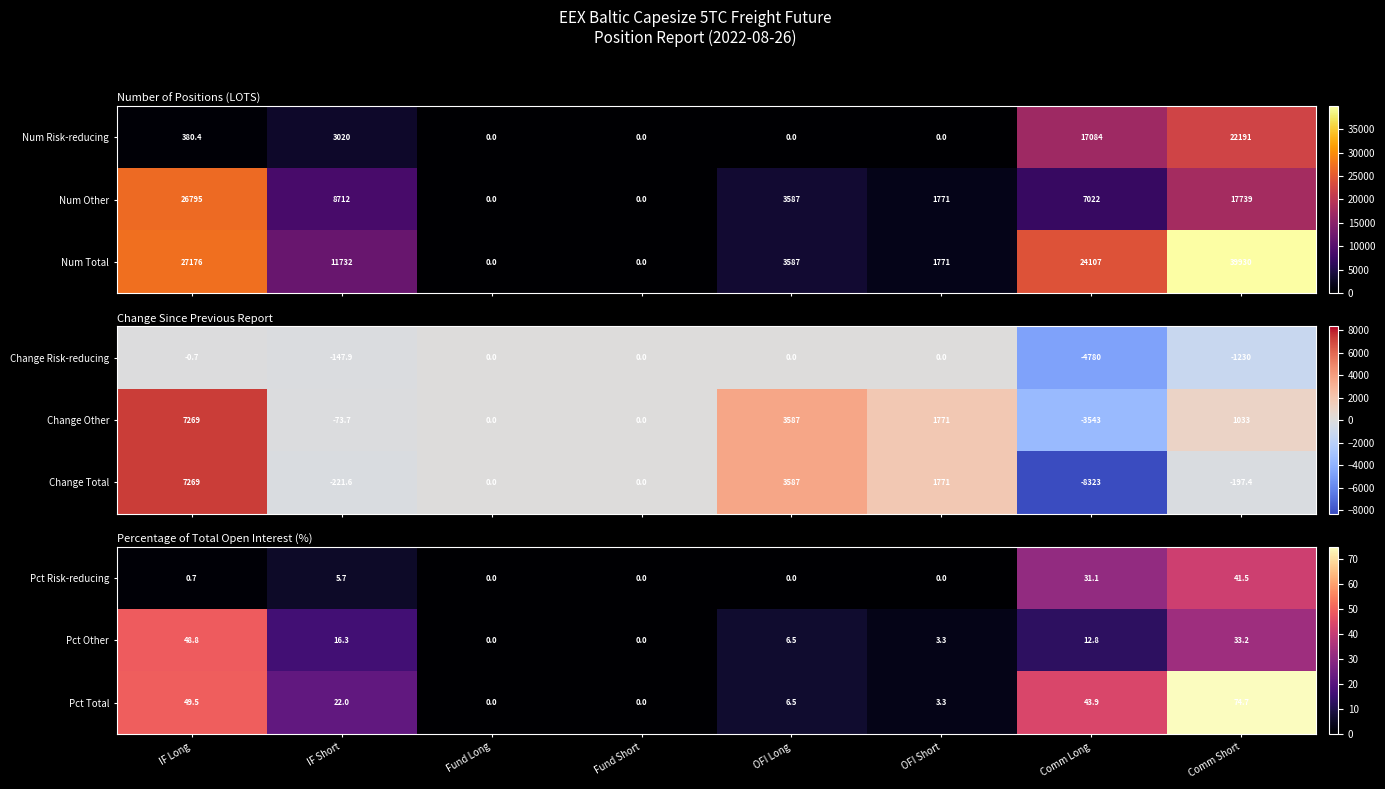

Between Fund Long and OFI Short, which is larger?

Fund Long